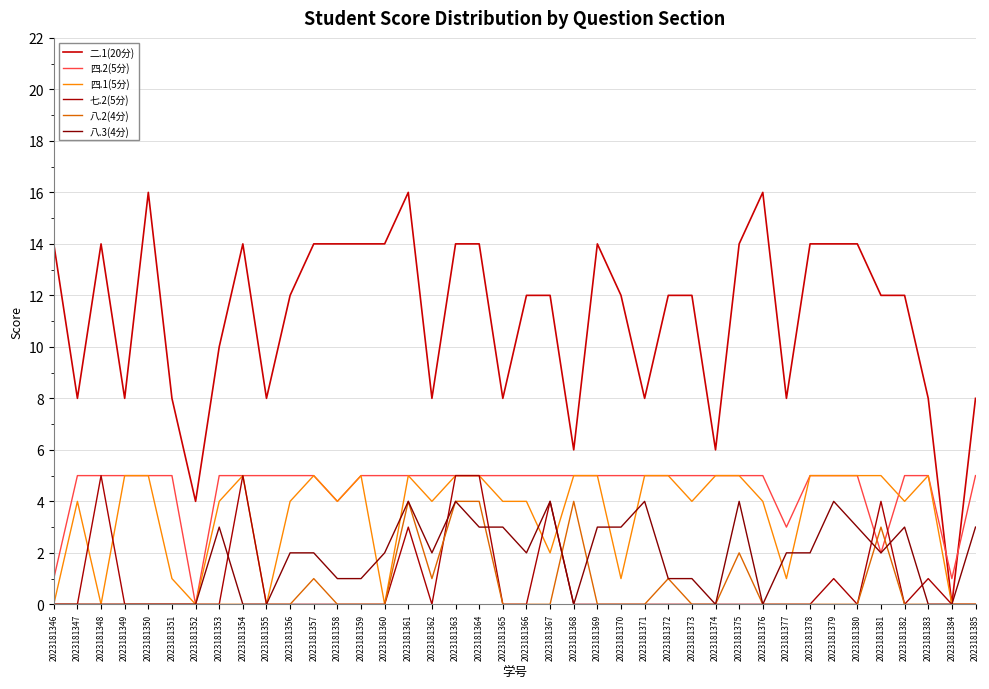

How many values in 二.1(20分) are above zero?

39